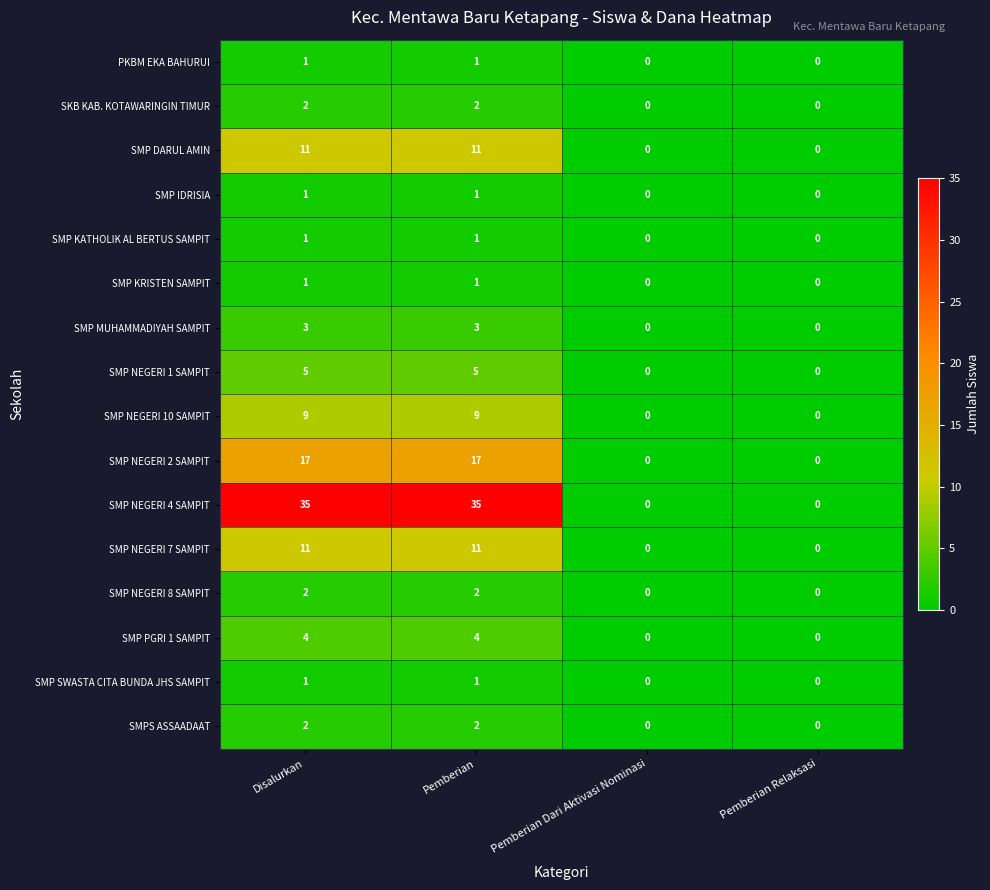

What is the greatest value displayed?

35